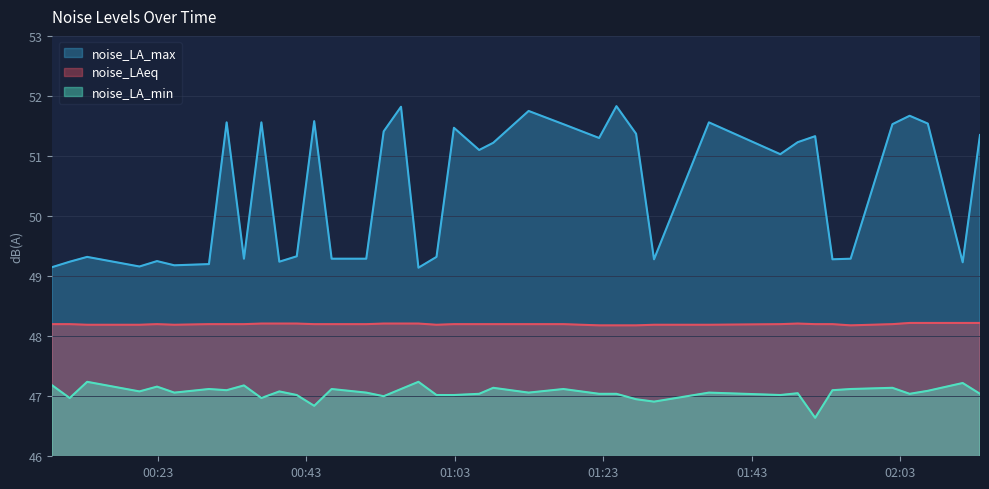

True or false: noise_LA_max and noise_LA_min intersect in this chart.

False